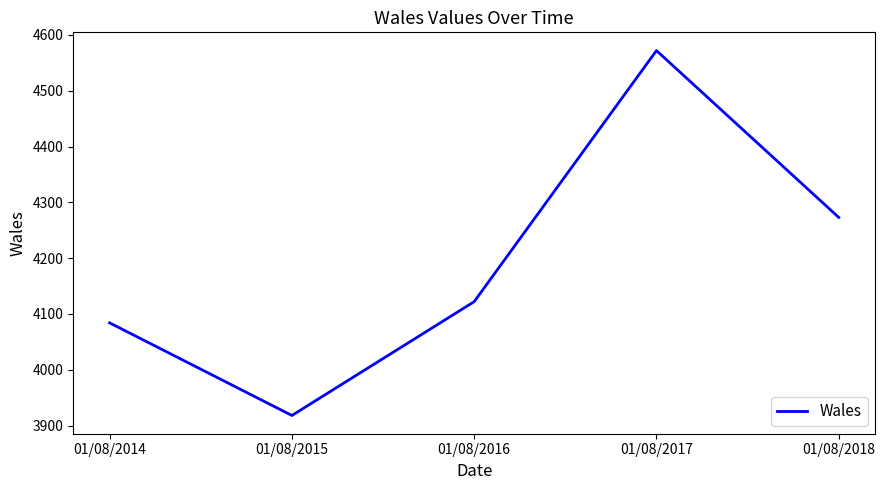

At which category does the chart reach its peak across all series?

01/08/2017